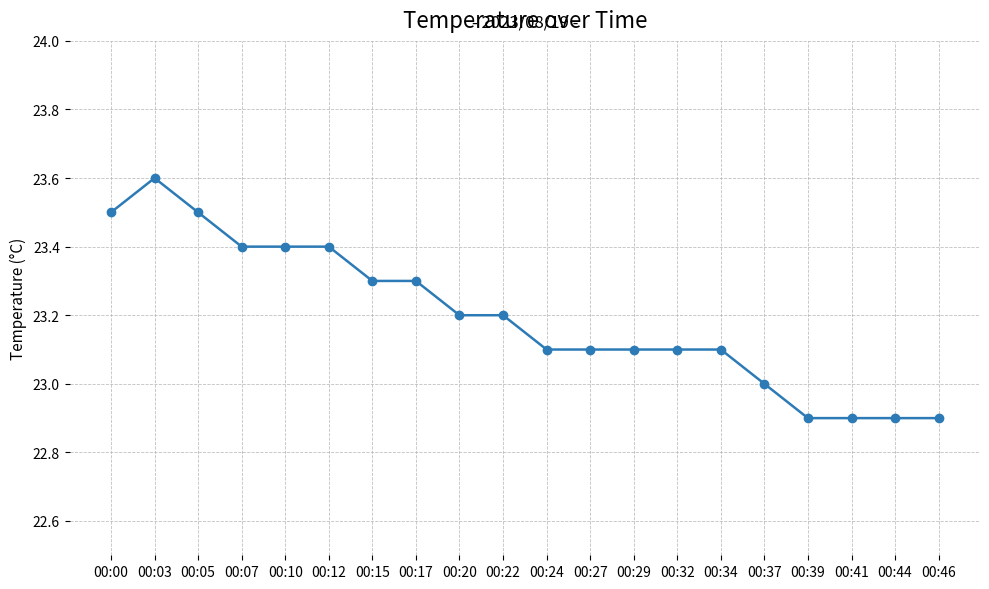

Is it true that the value at 00:29 is 23.1?

True